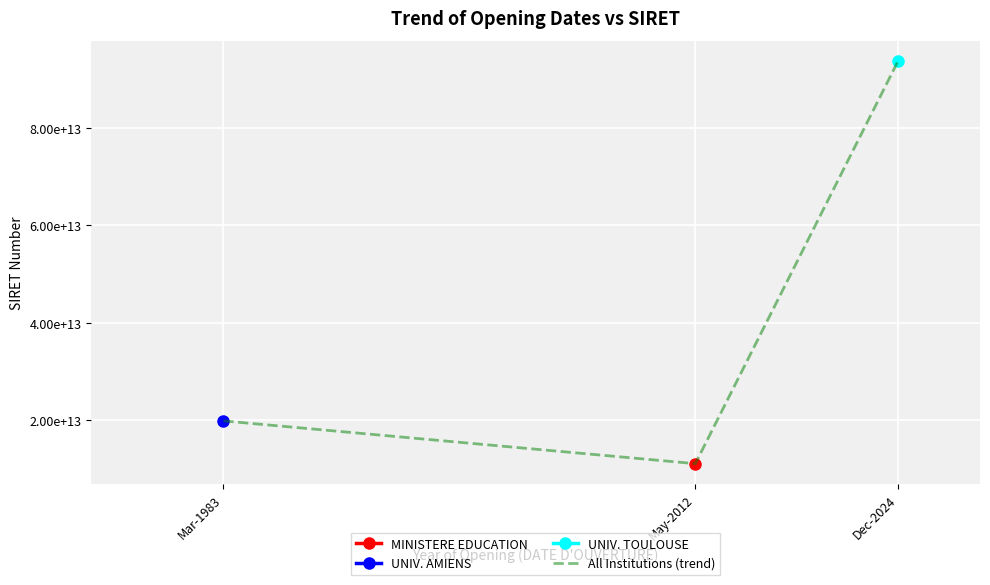

Is it true that the value at Dec-2024 is 93827139200012?

True